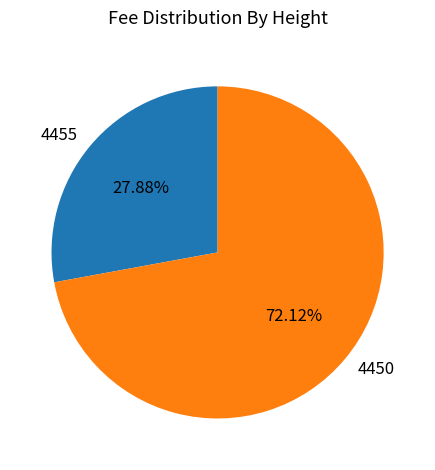

To the nearest percent, what percentage of the pie is 4450?

72%